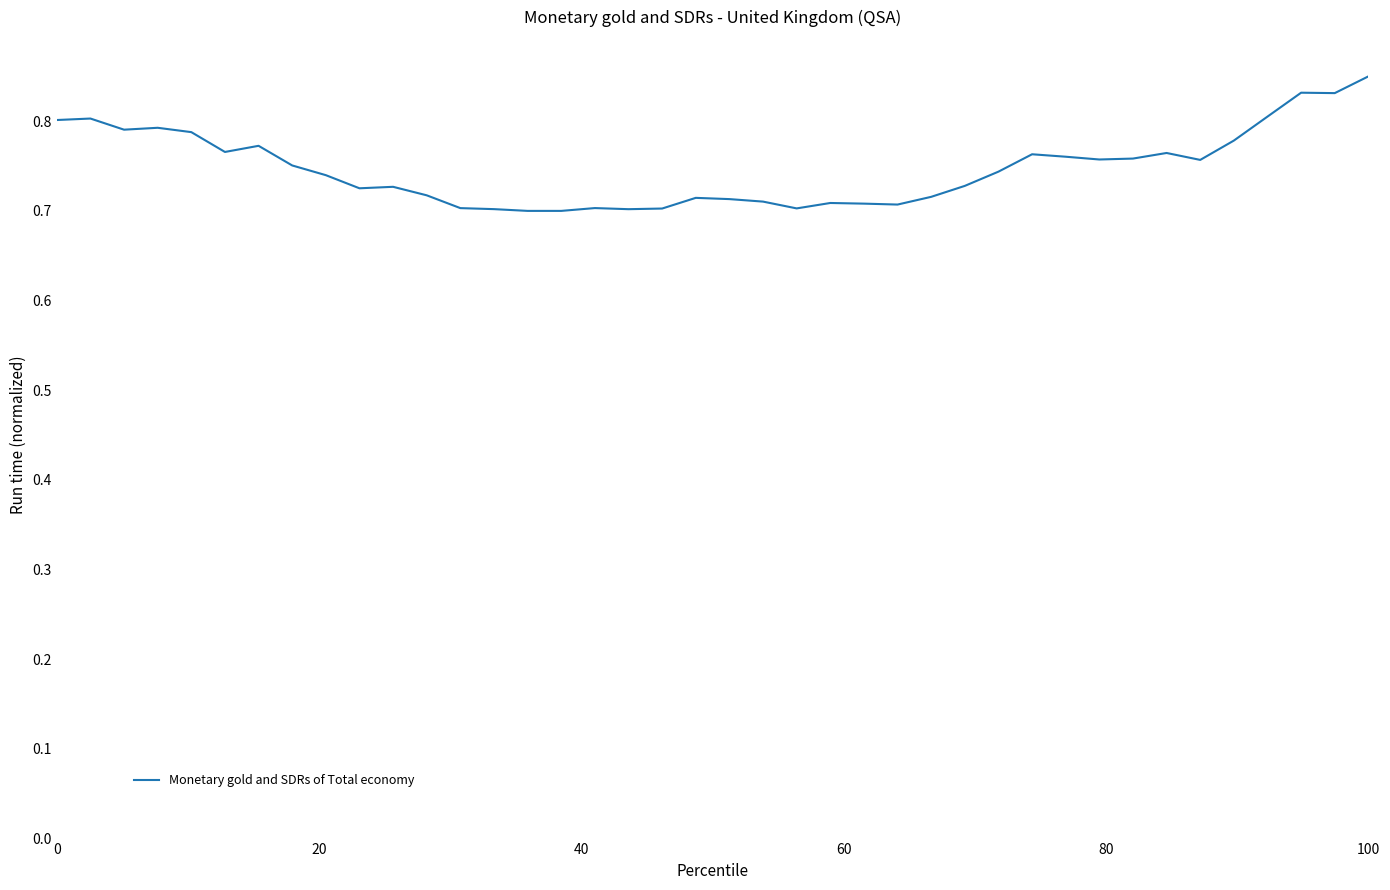

At which category does the chart reach its peak across all series?

100